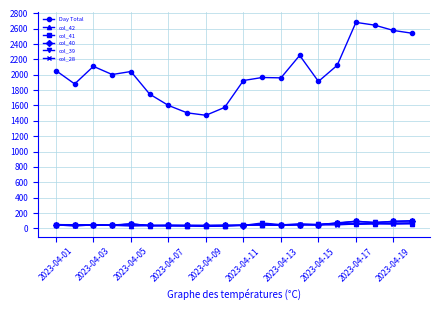

What is the difference between the second highest and minimum values in the col_42 series?

33.8